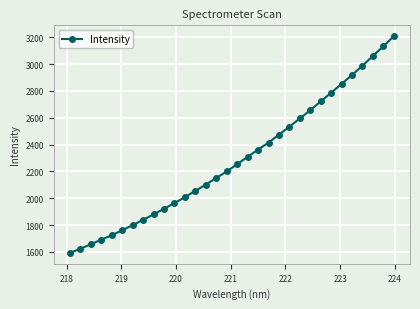

What is the maximum value shown in the chart?

3208.2